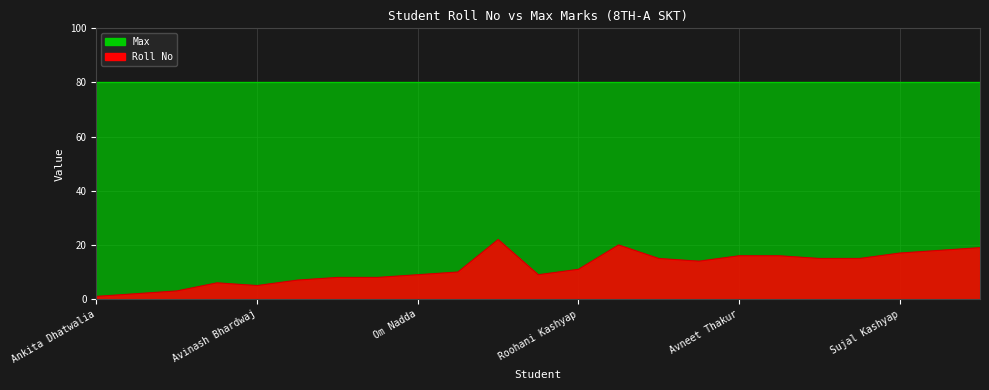

True or false: the data has more than 2 interior local peaks.

True